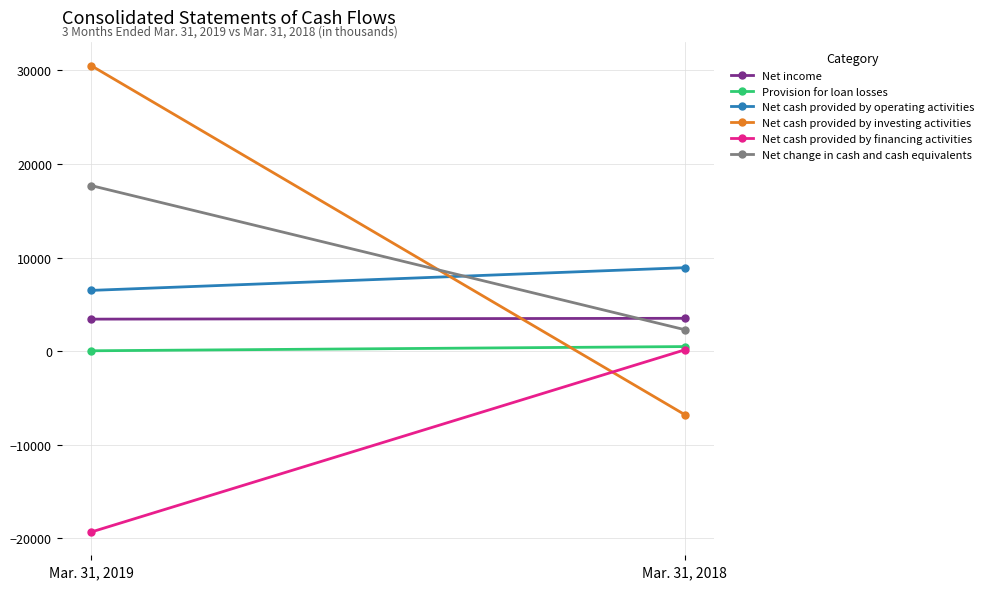

What is the sum of all Net cash provided by operating activities values?

15427